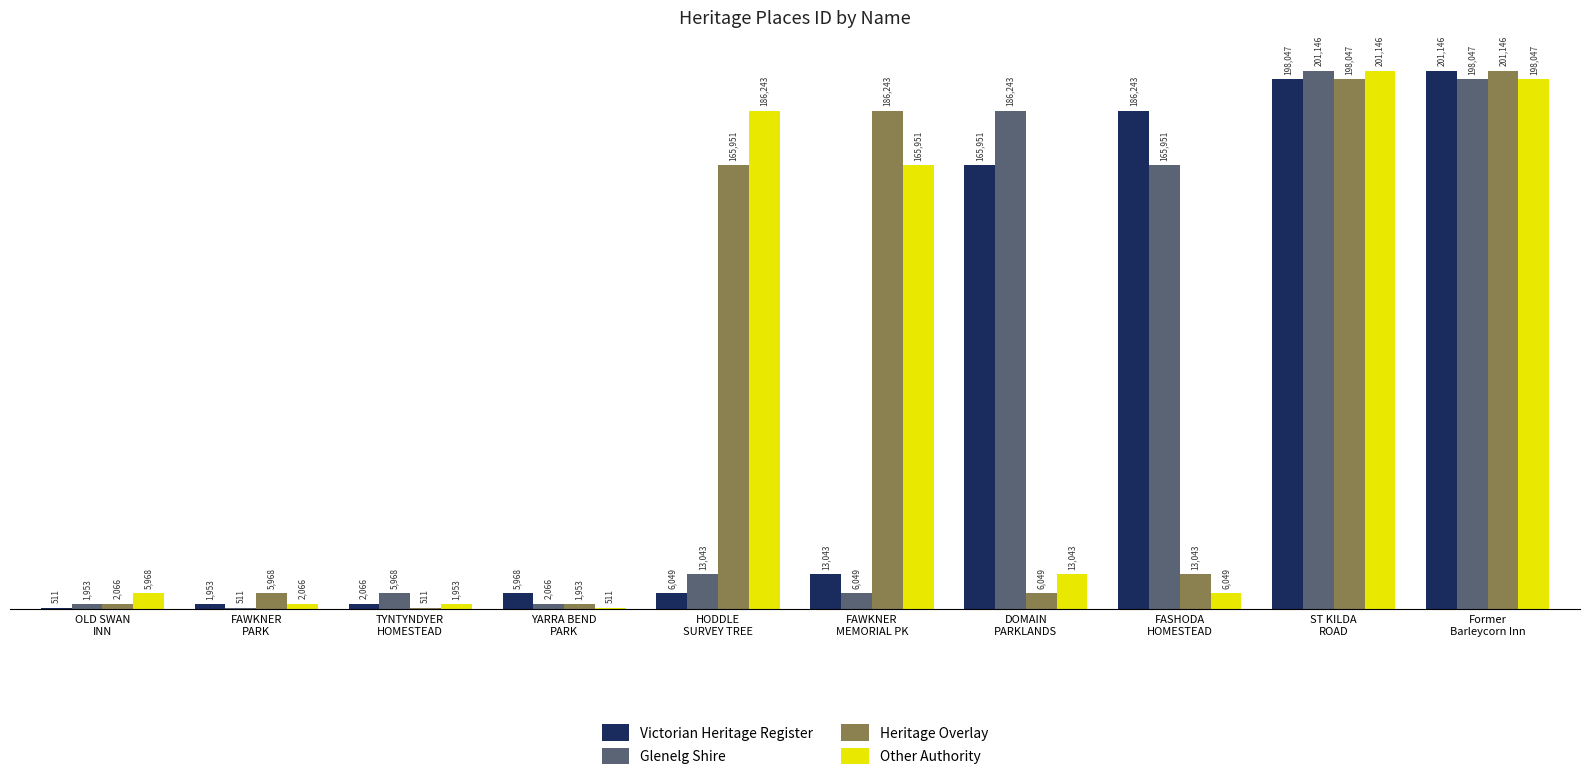

What is the sum of all Victorian Heritage Register values?

780977